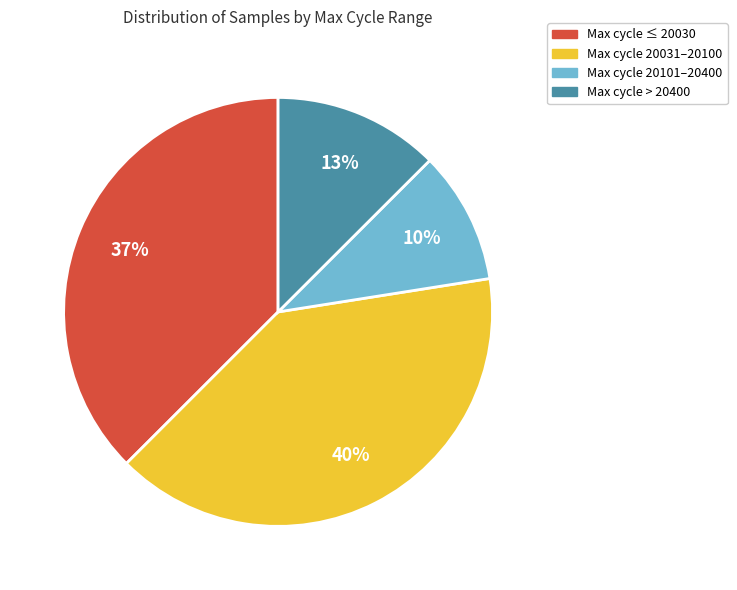

How many slices are in this pie chart?

4